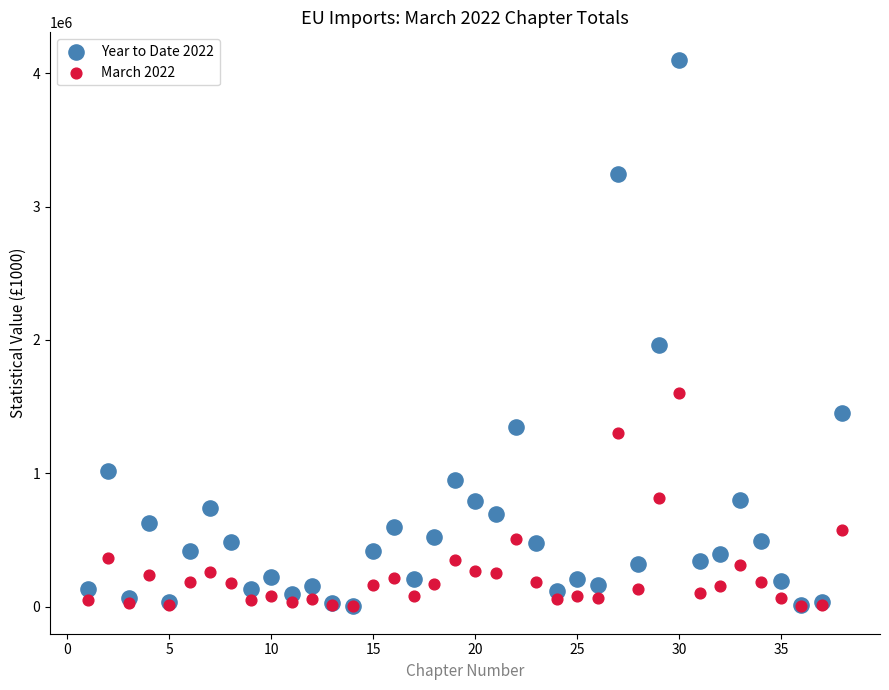

What are all the series names shown in the legend?

Year to Date 2022, March 2022